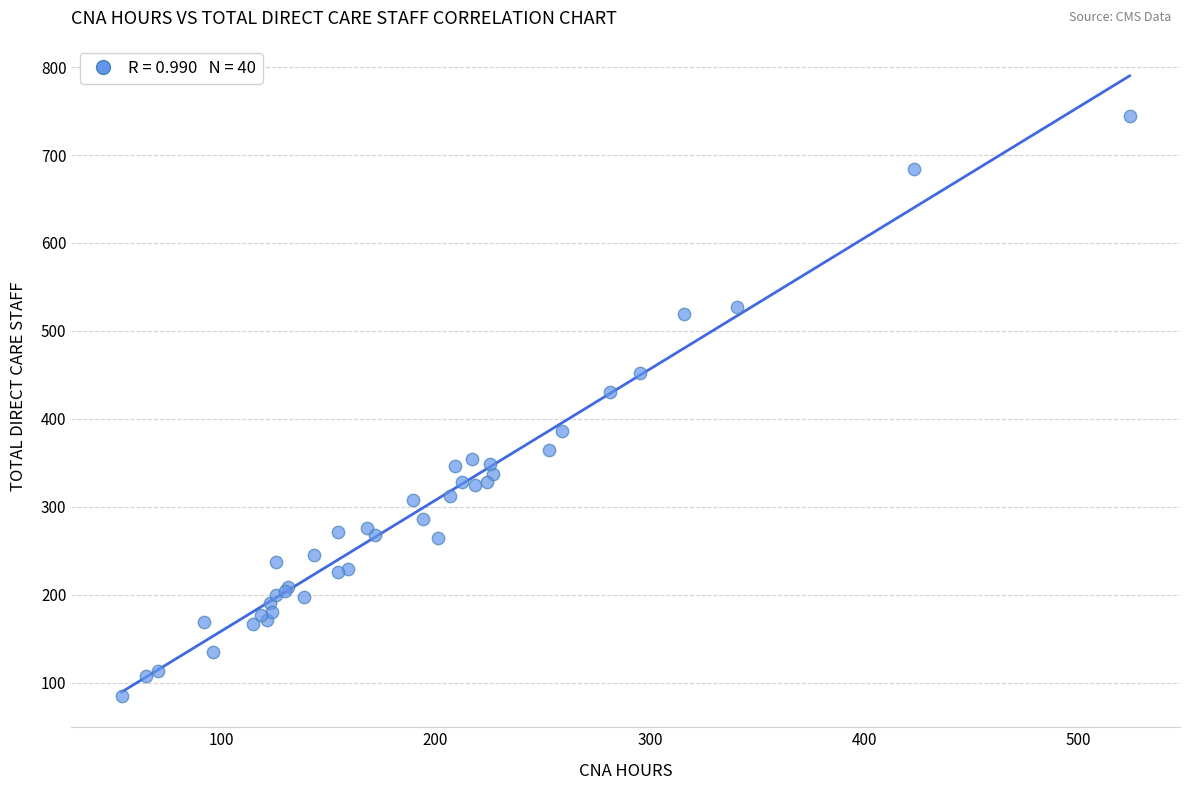

What Y value in the scatter plot is closest to 414?

430.0